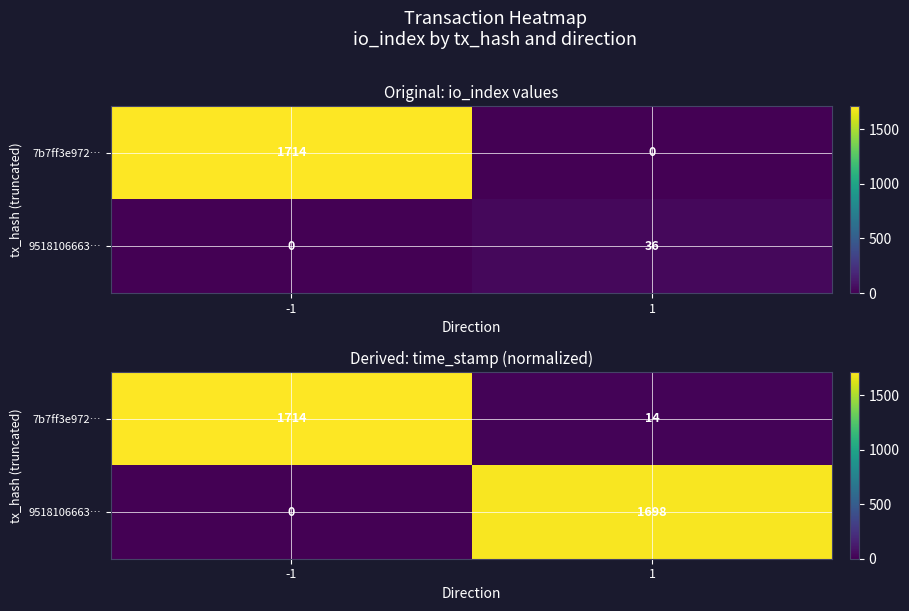

The value of 9518106663… at -1 is 1082.3. True or false?

False